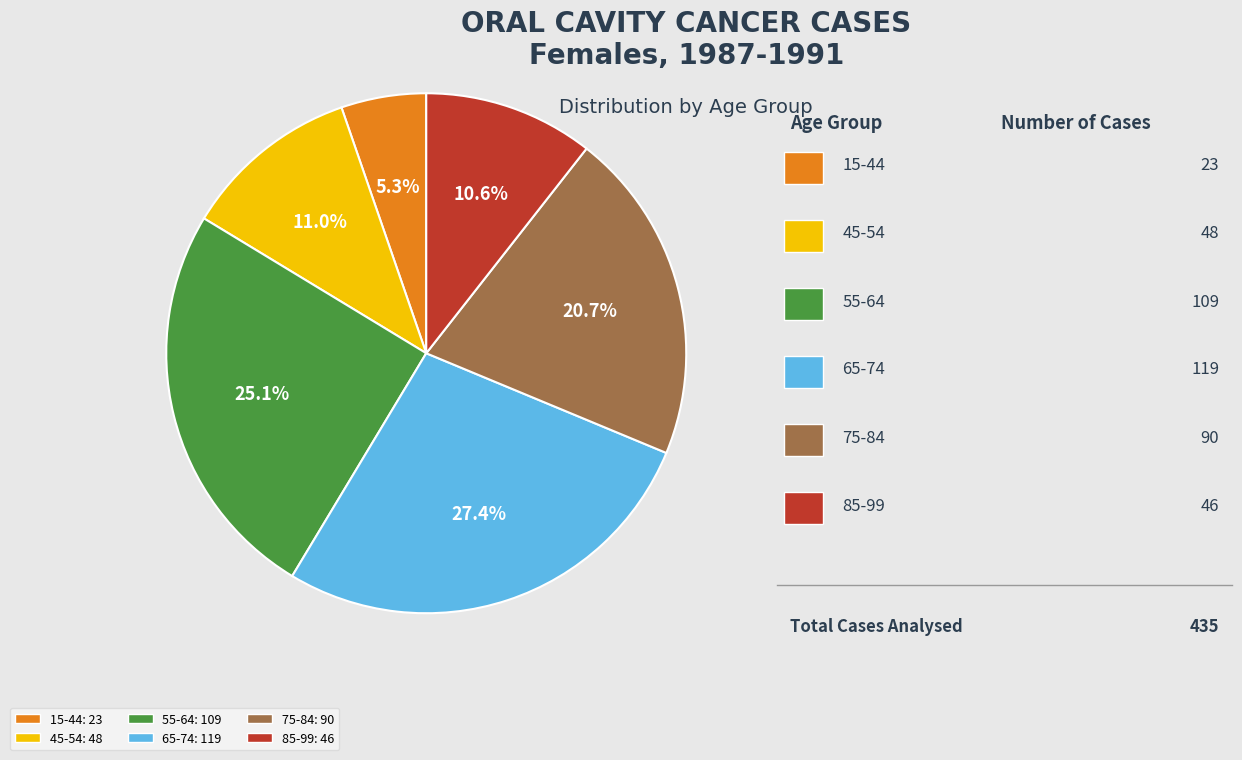

To the nearest percent, what is the combined percentage of 15-44 and 55-64?

30%